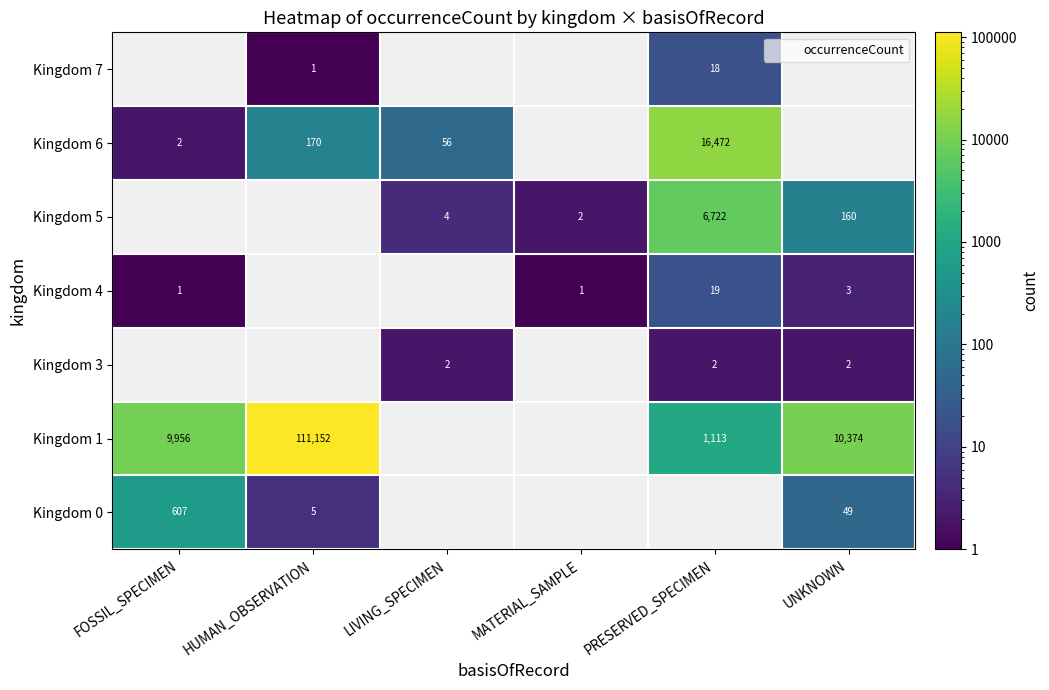

Is it true that Kingdom 6 equals 2.0 at FOSSIL_SPECIMEN?

True